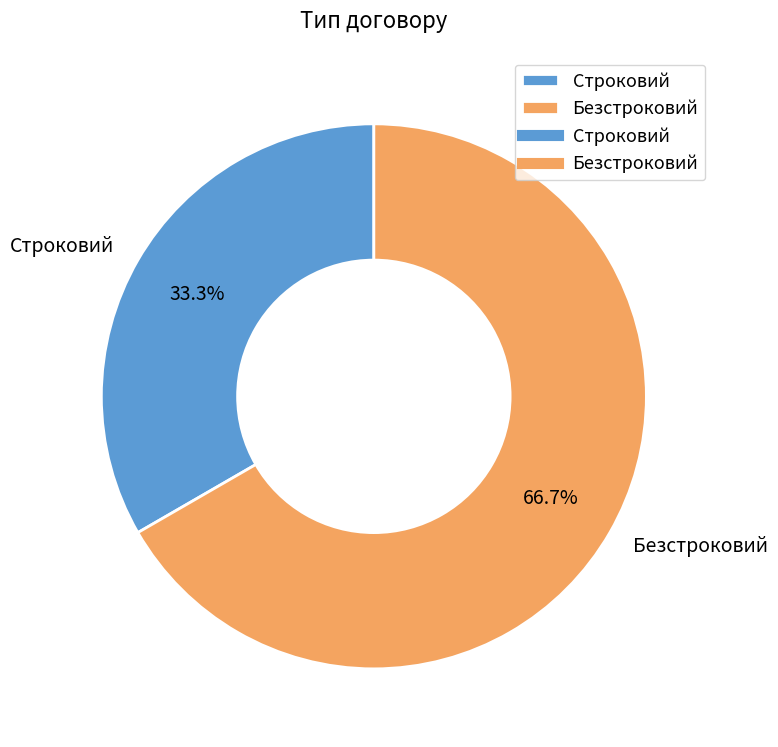

What percentage is the Безстроковий slice, to the nearest percent?

67%